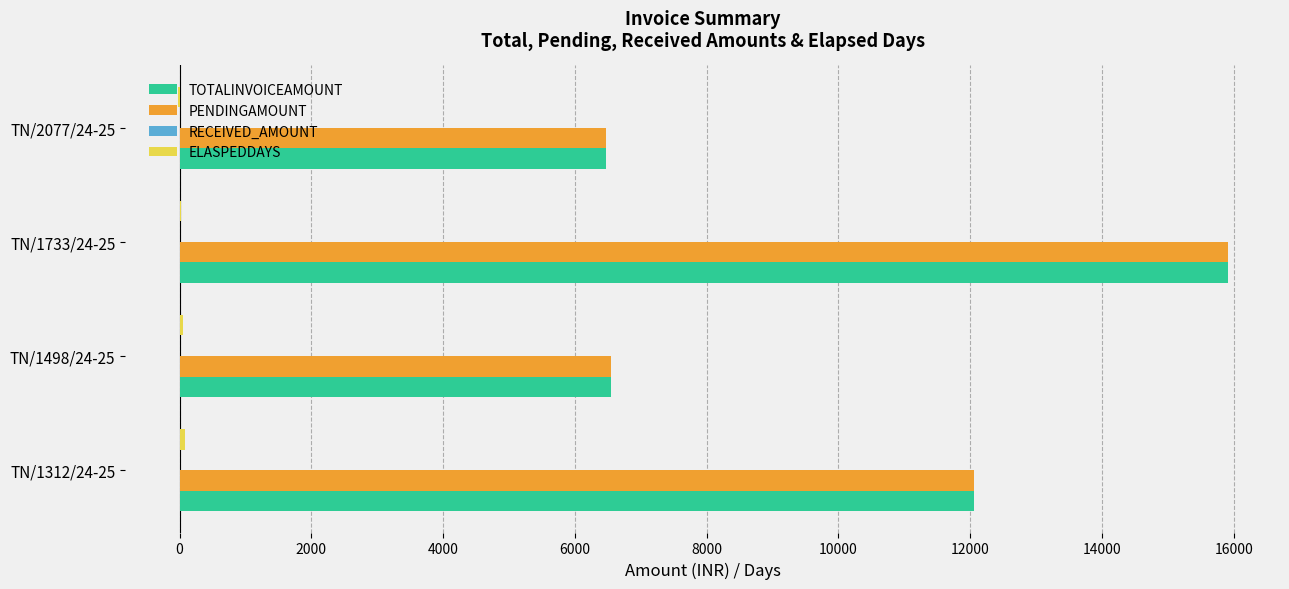

What is the maximum value shown in the chart?

15907